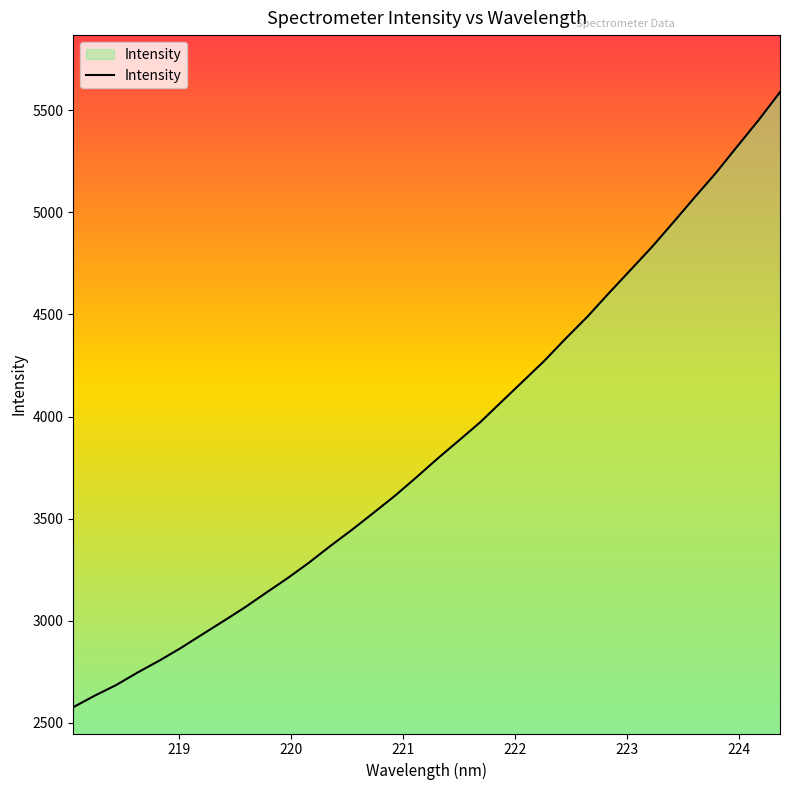

What is the minimum value shown in the chart?

2577.2